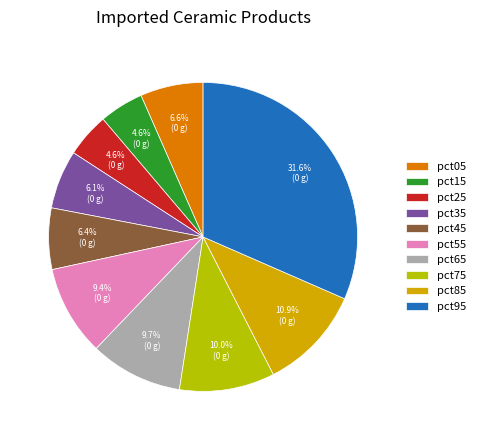

Is it true that pct75 is 23% of the pie?

False